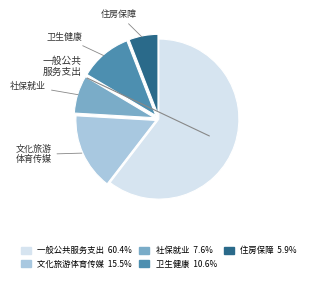

Does any single category account for the majority?

Yes